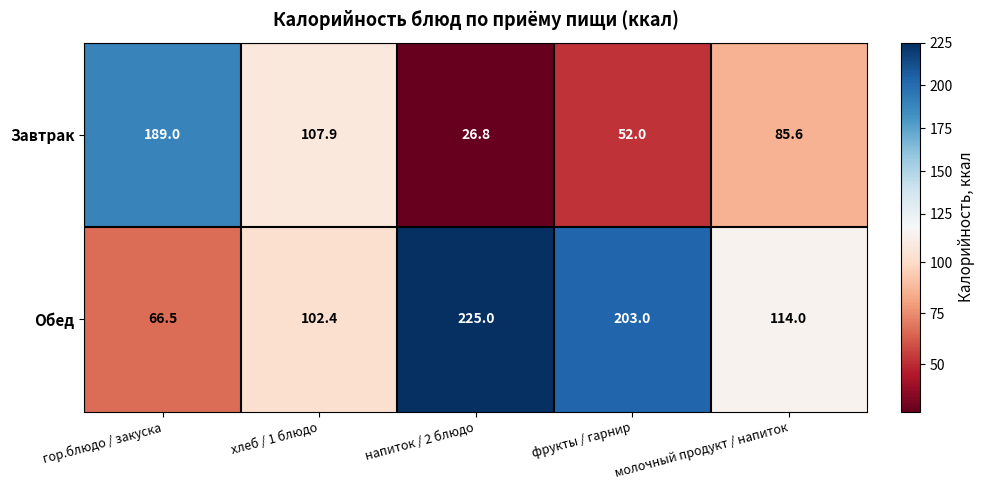

Which category has the lowest value in the Завтрак series?

напиток / 2 блюдо